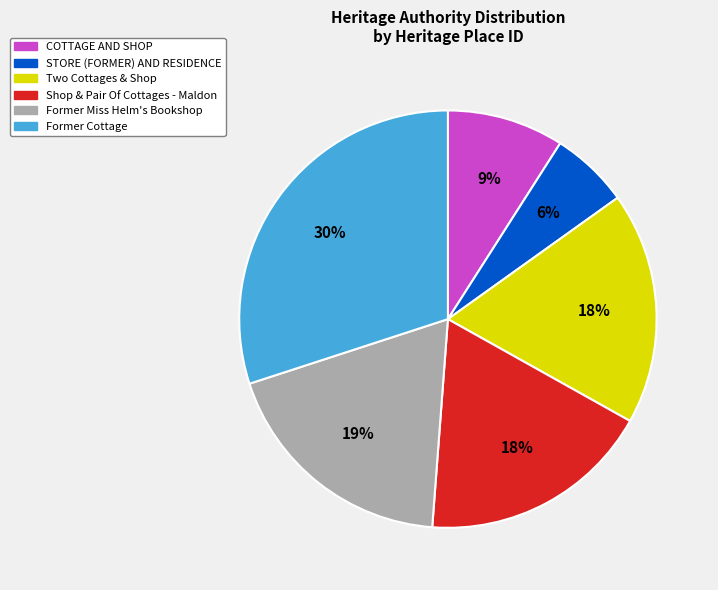

Approximately how many times larger is the value at Two Cottages & Shop compared to Shop & Pair Of Cottages - Maldon?

1.0